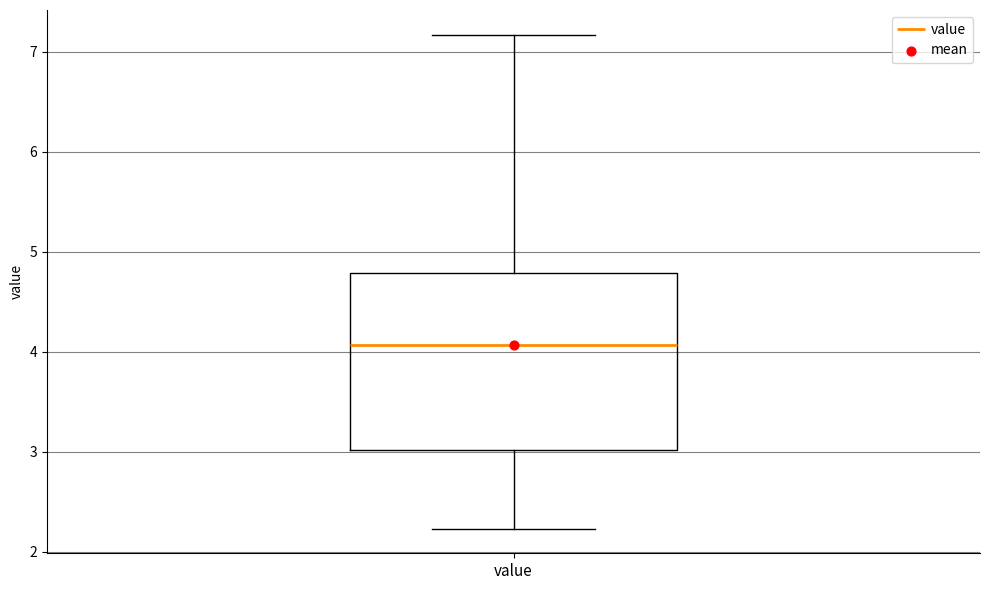

Transcribe this box plot: give where the median line is, the range the box spans, and where the two whiskers end, as read against the y-axis. The values are not printed on the chart, so give them approximately, as read against the axis.

median 4.1, box 3.0 to 4.8, whiskers 2.2 to 7.2